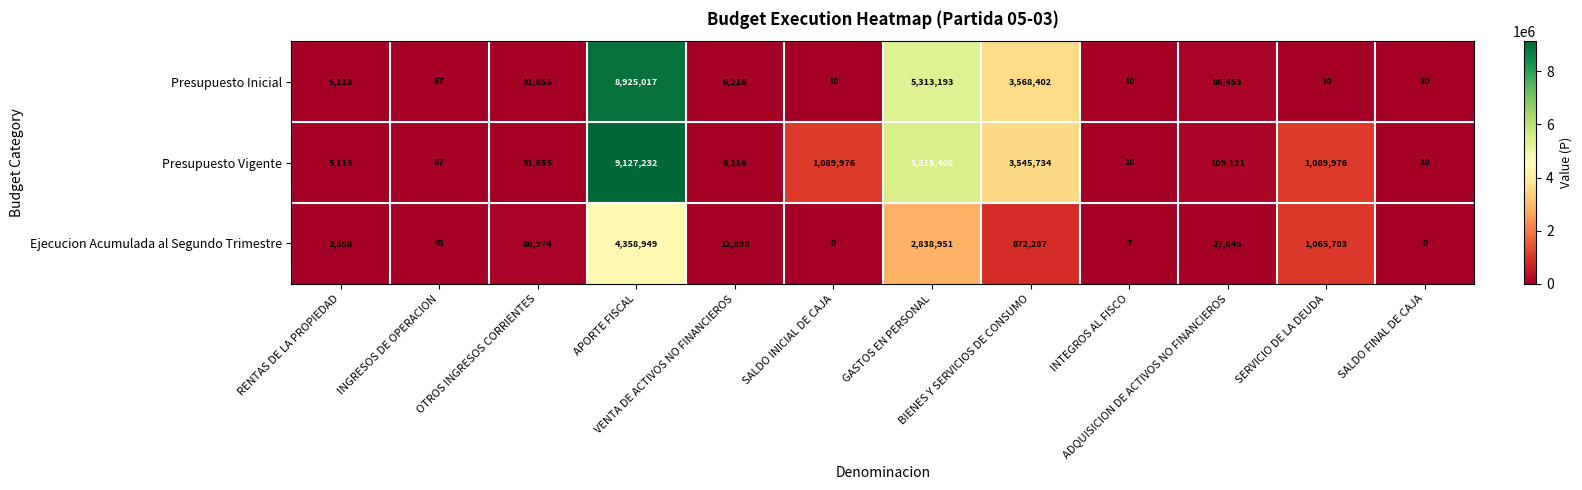

What is the lowest value of the Presupuesto Inicial series?

10